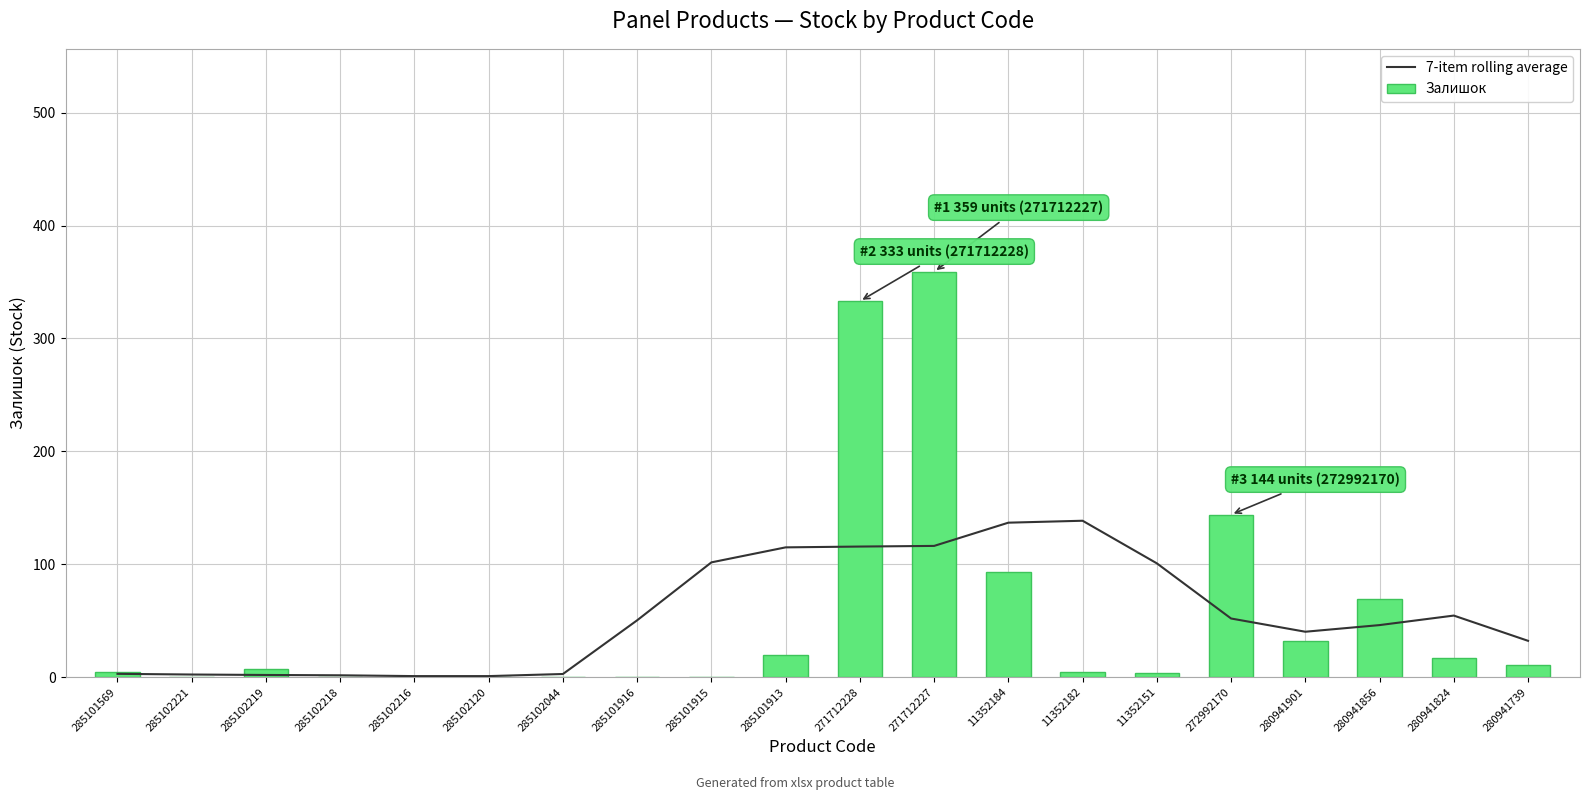

Reading left to right, transcribe all the data shown in this chart.

7-item rolling average: 285101569=3.0	285102221=2.4	285102219=2.0	285102218=1.7	285102216=1.0	285102120=1.0	285102044=2.9	285101916=50.4	285101915=101.7	285101913=115.0	271712228=115.7	271712227=116.3	11352184=136.9	11352182=138.6	11352151=100.9	272992170=52.0	280941901=40.3	280941856=46.2	280941824=54.6	280941739=32.2
Залишок: 285101569=5.0	285102221=0.0	285102219=7.0	285102218=0.0	285102216=0.0	285102120=0.0	285102044=0.0	285101916=0.0	285101915=0.0	285101913=20.0	271712228=333.0	271712227=359.0	11352184=93.0	11352182=5.0	11352151=4.0	272992170=144.0	280941901=32.0	280941856=69.0	280941824=17.0	280941739=11.0